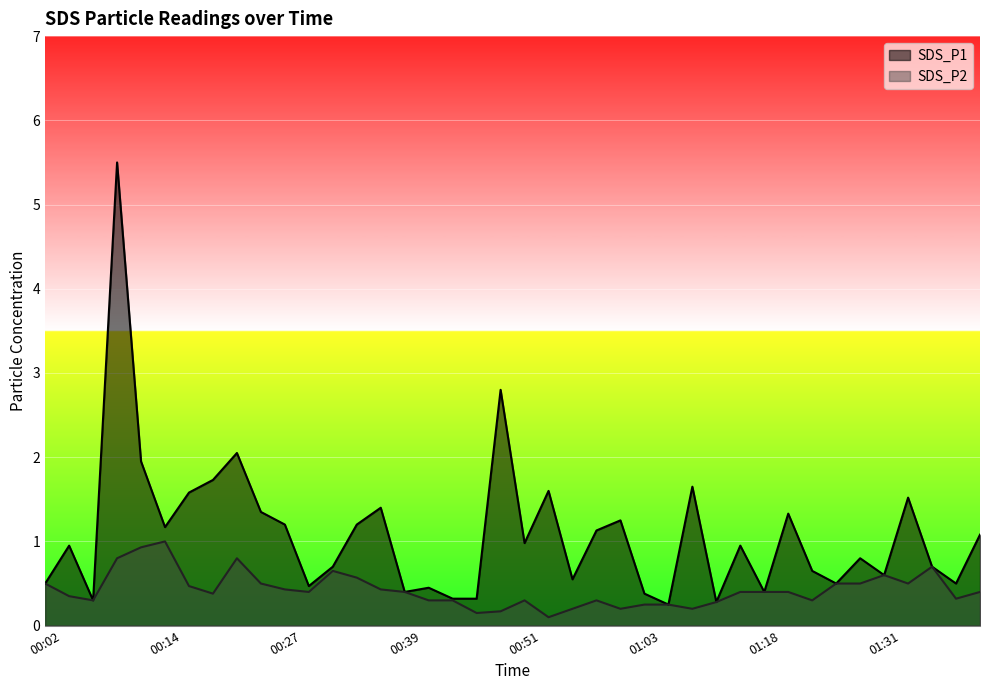

List the series in order of their overall mean, highest first.

SDS_P1, SDS_P2